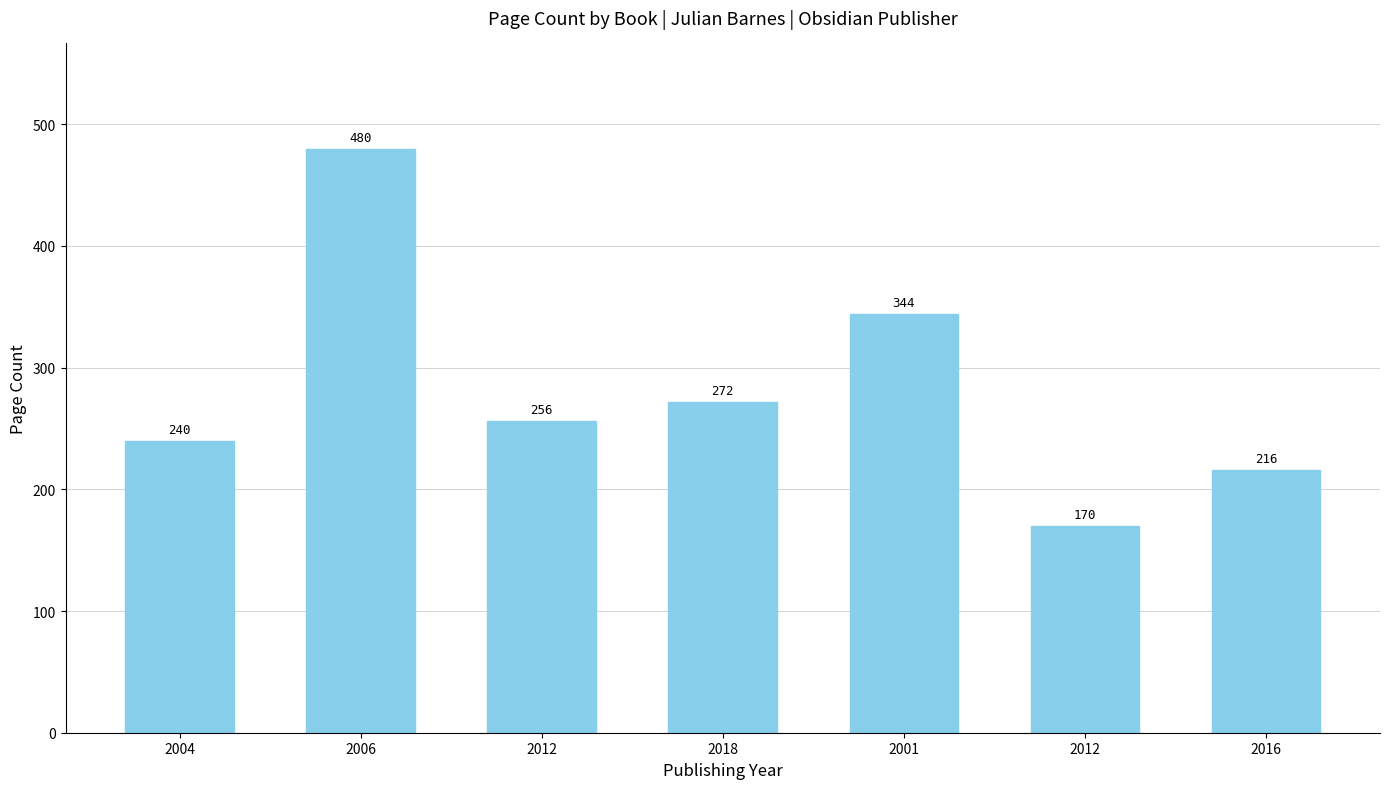

How many bars are there in total?

7